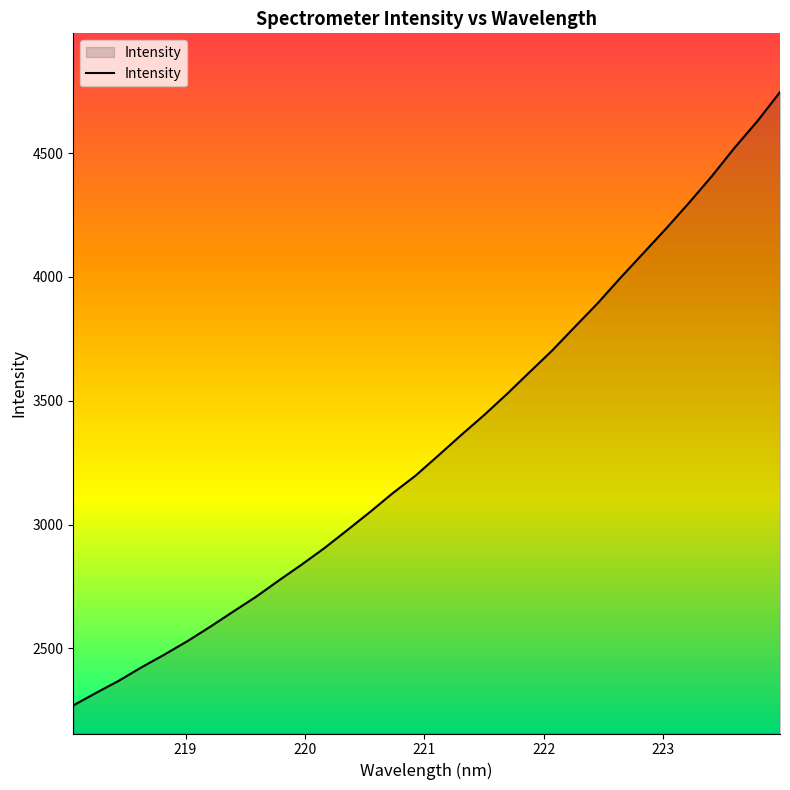

How many lines are shown in the chart?

1